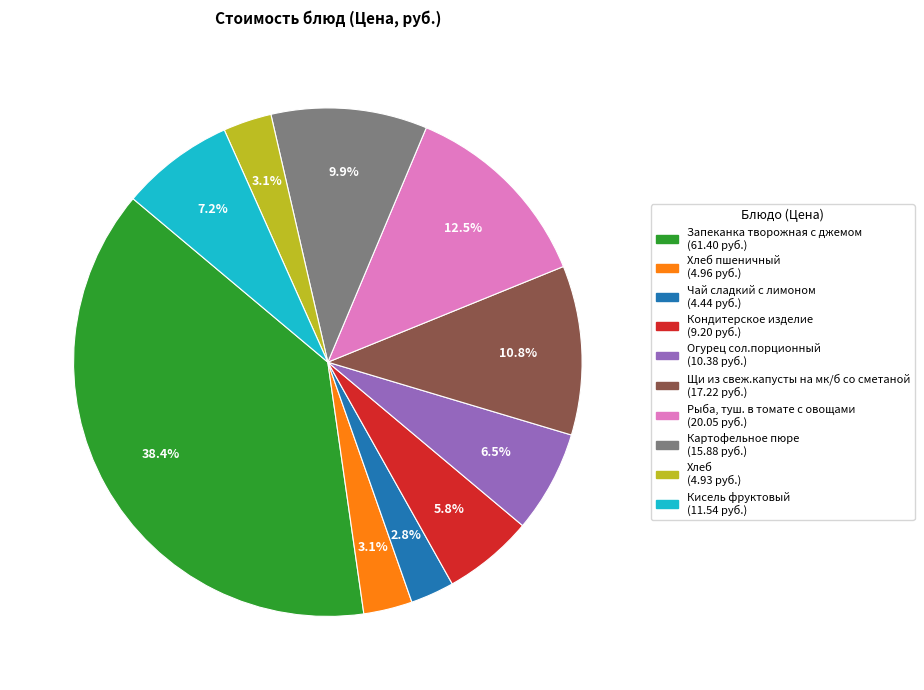

Combined, what portion of the pie is Огурец сол.порционный (10.38 руб.) and Кисель фруктовый (11.54 руб.)?

13.7%